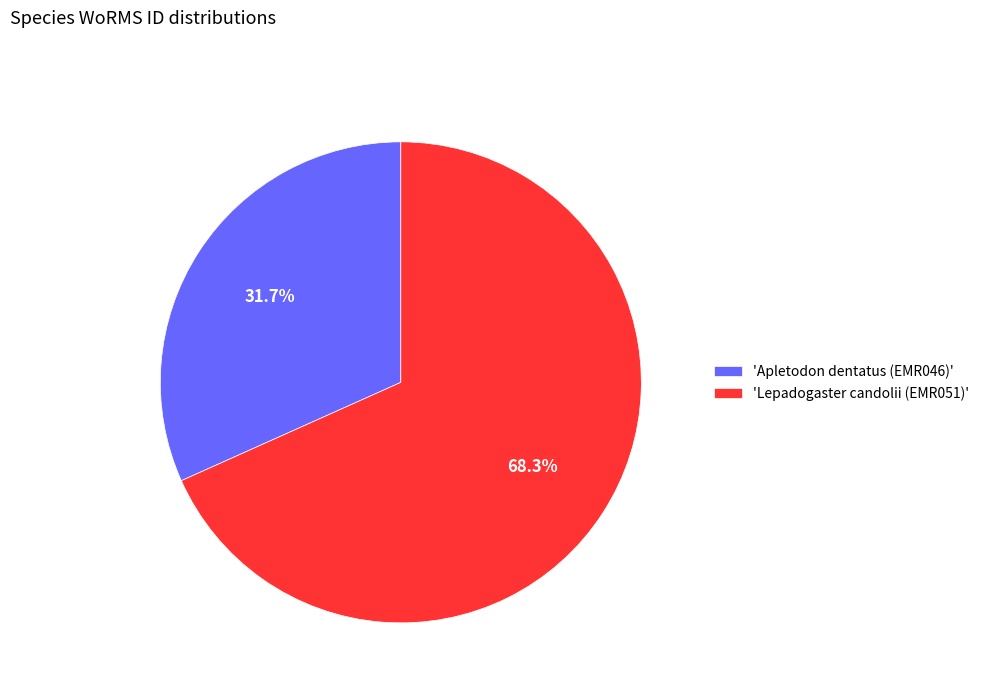

Which has a higher value, 'Apletodon dentatus (EMR046)' or 'Lepadogaster candolii (EMR051)'?

'Lepadogaster candolii (EMR051)'